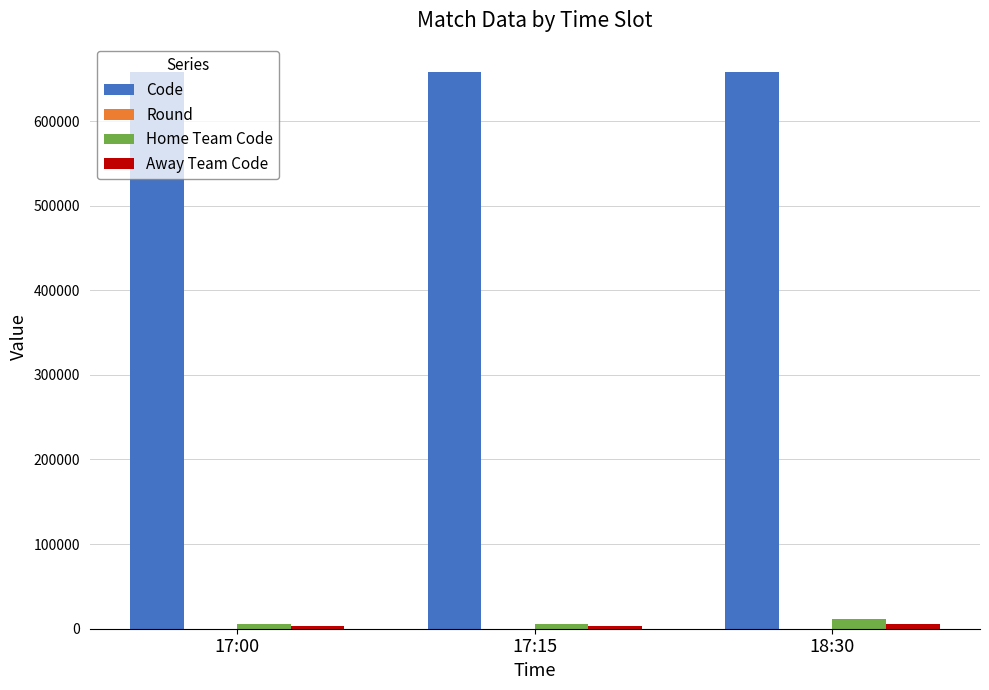

What is the greatest value displayed?

658513